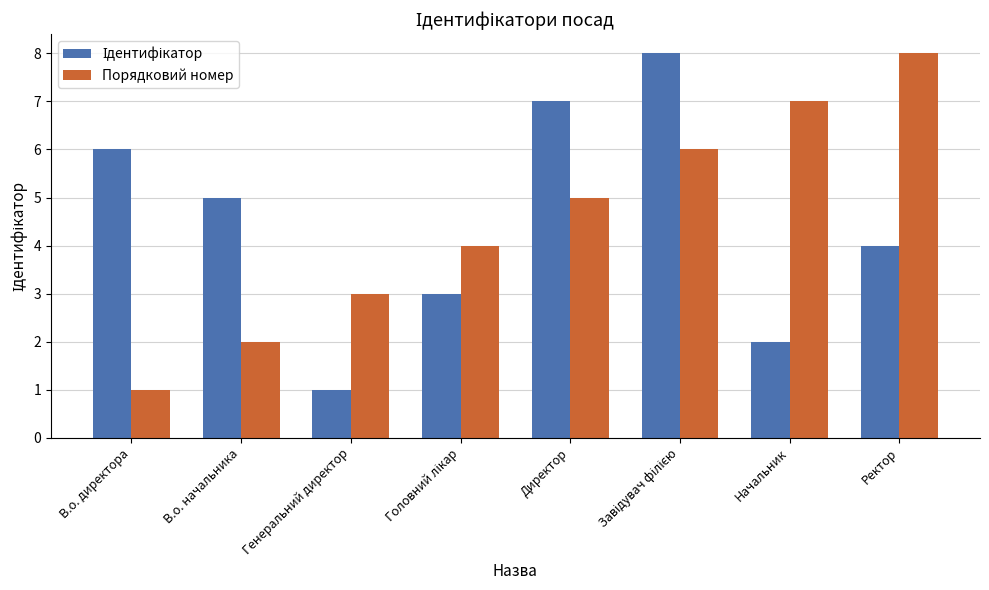

Is it true that Порядковий номер equals 1 at В.о. директора?

True